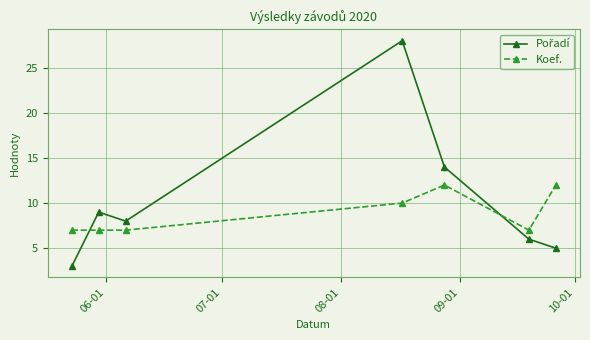

How many Koef. values are between 7 and 12?

7